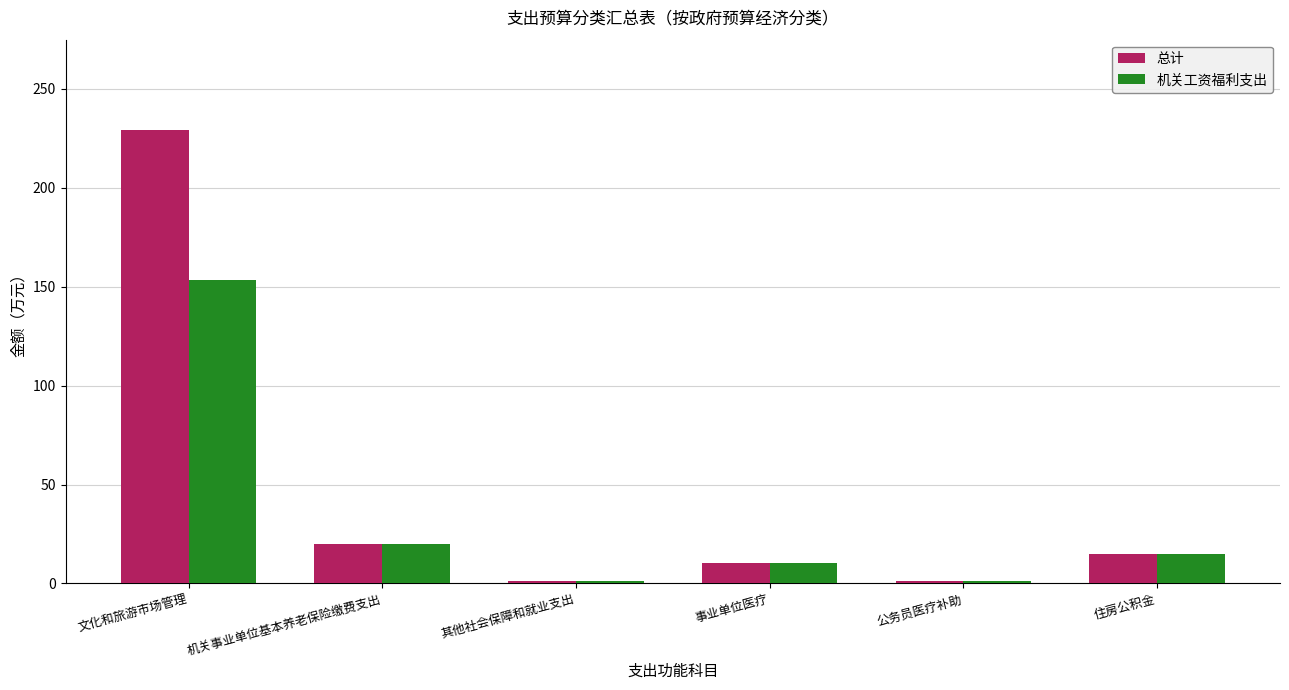

What is the label of the 2nd bar from the left?

机关事业单位基本养老保险缴费支出